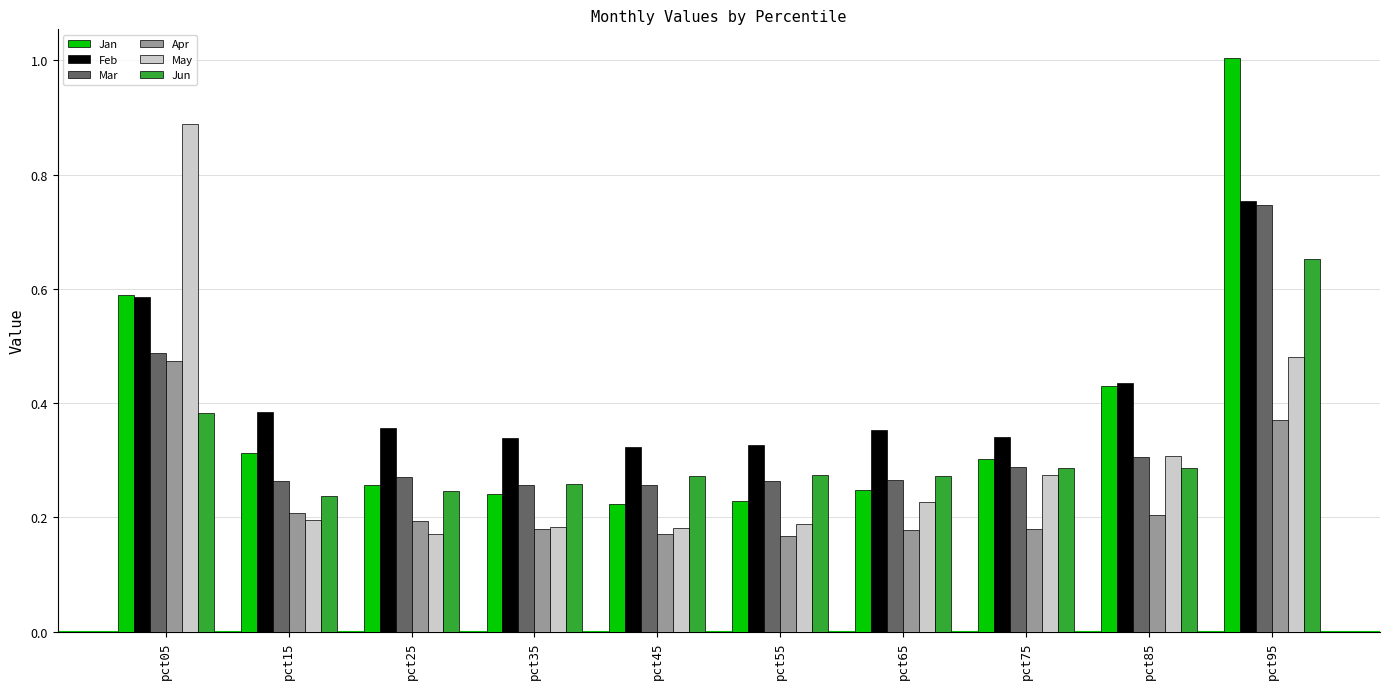

At pct15, list the series in order from largest to smallest.

Feb, Jan, Mar, Jun, Apr, May